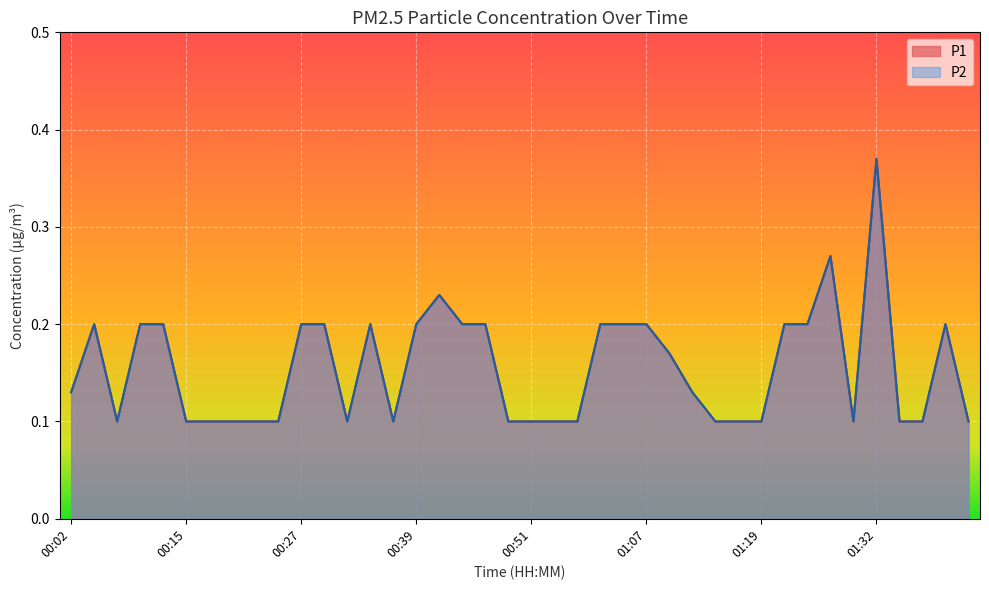

What is the value of the P1 point at the 20th from the left?

0.1